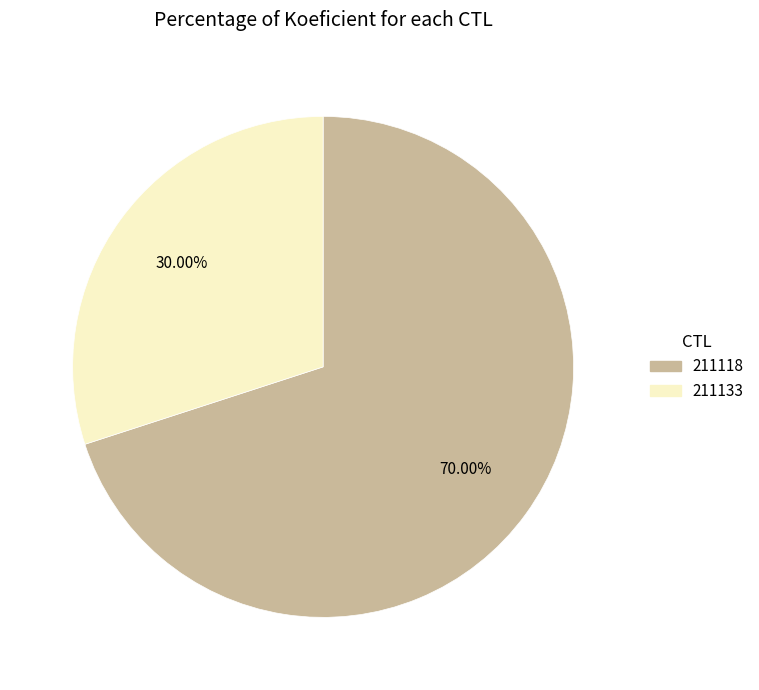

To the nearest percent, what is the difference between the 211133 and 211118 slice percentages?

40%